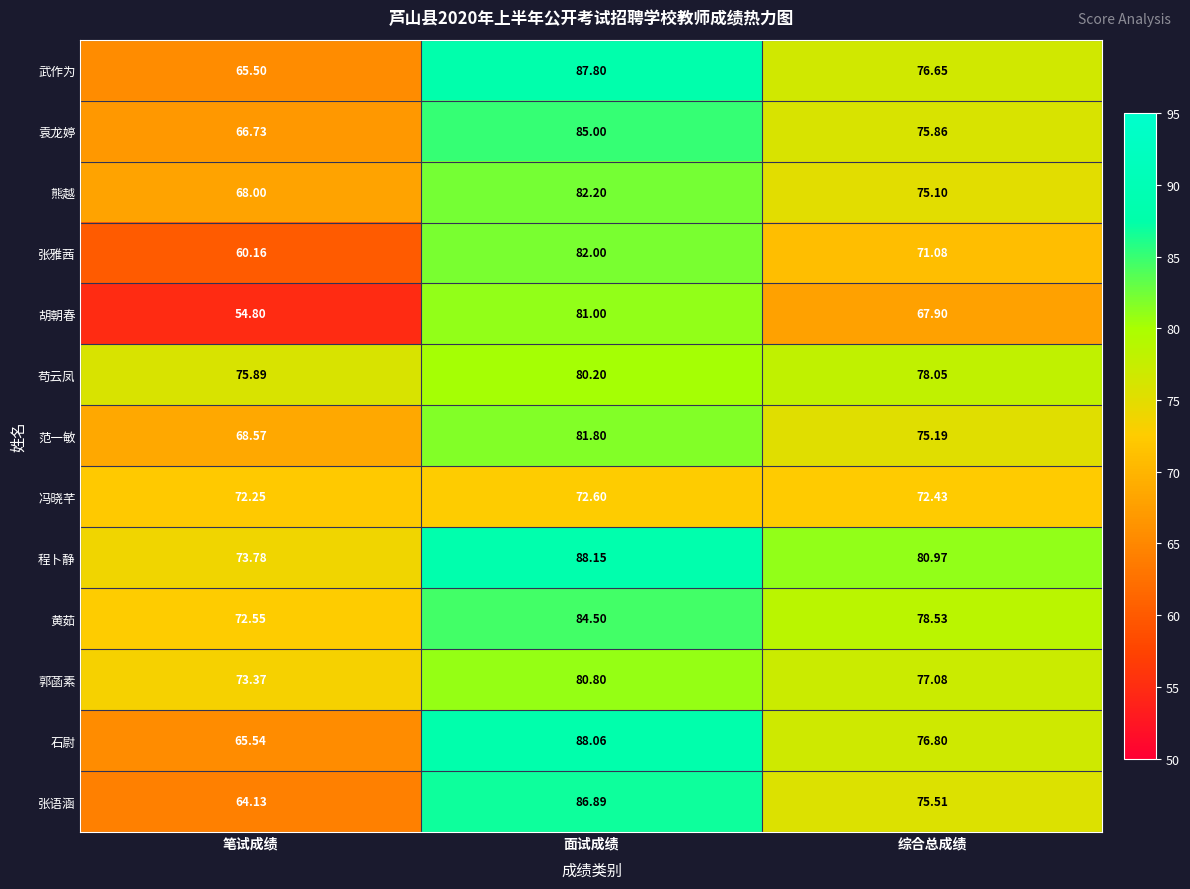

At which category does the chart reach its peak across all series?

面试成绩